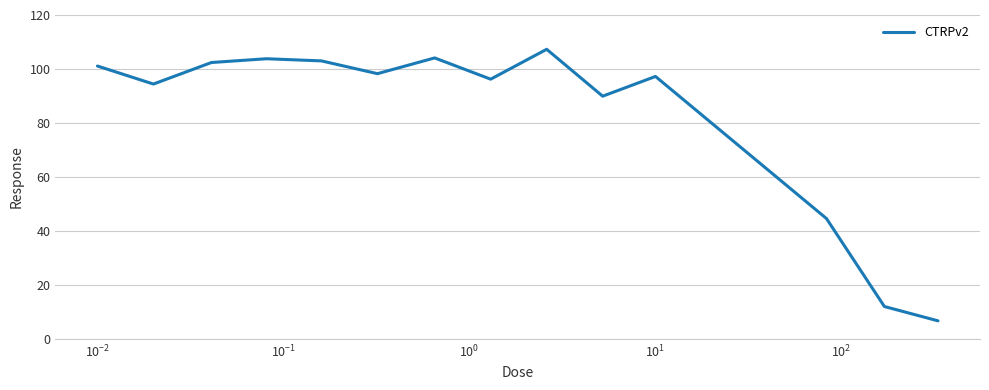

How many interior local valleys (lower than both neighbors) does the data have?

4